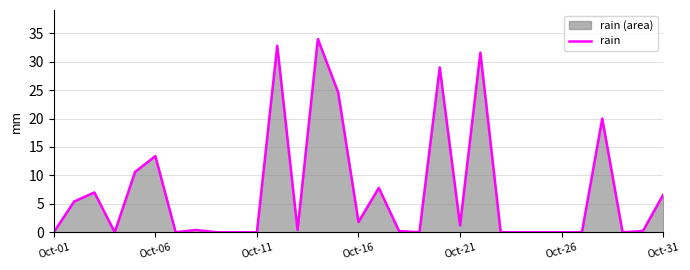

True or false: the data shows 10.4 at Oct-31.

False